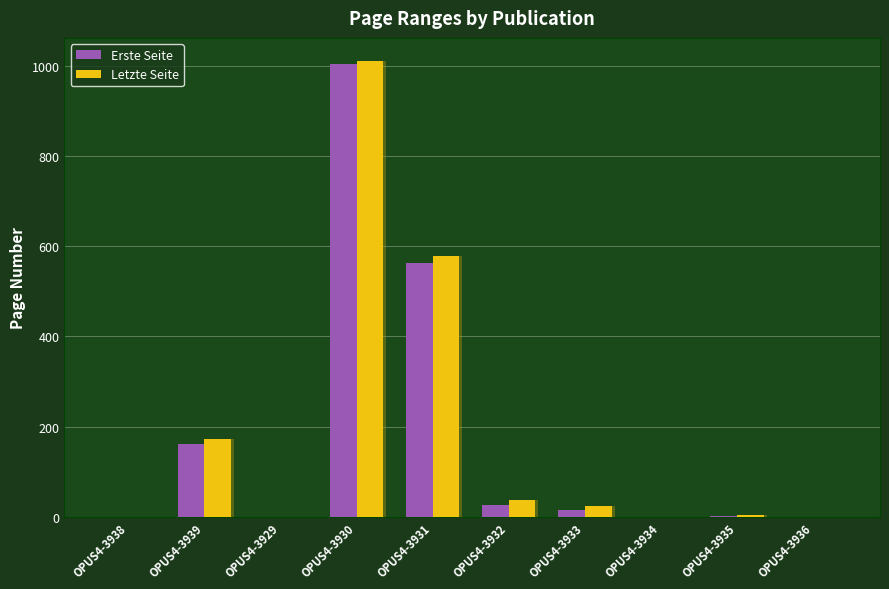

True or false: Letzte Seite has a value of 0 at OPUS4-3938.

True